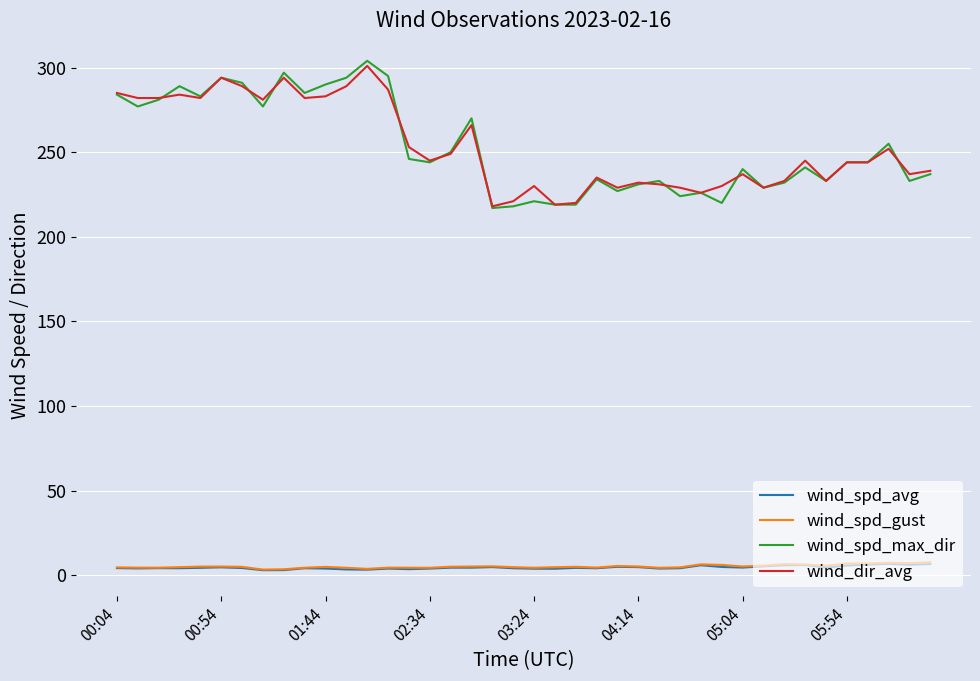

What is the maximum value for wind_spd_gust?

7.7